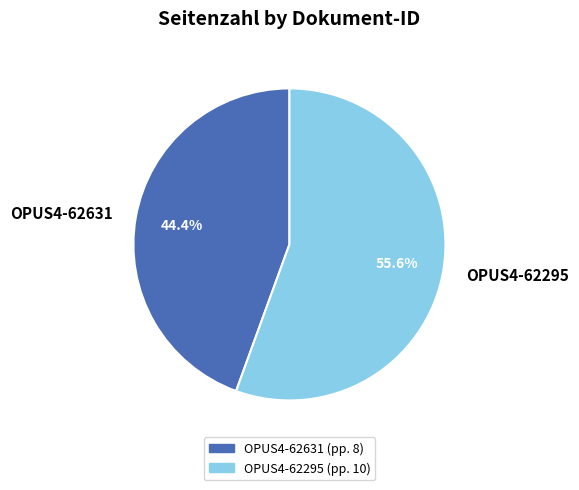

To the nearest percent, what is the combined percentage of OPUS4-62631 and OPUS4-62295?

100%